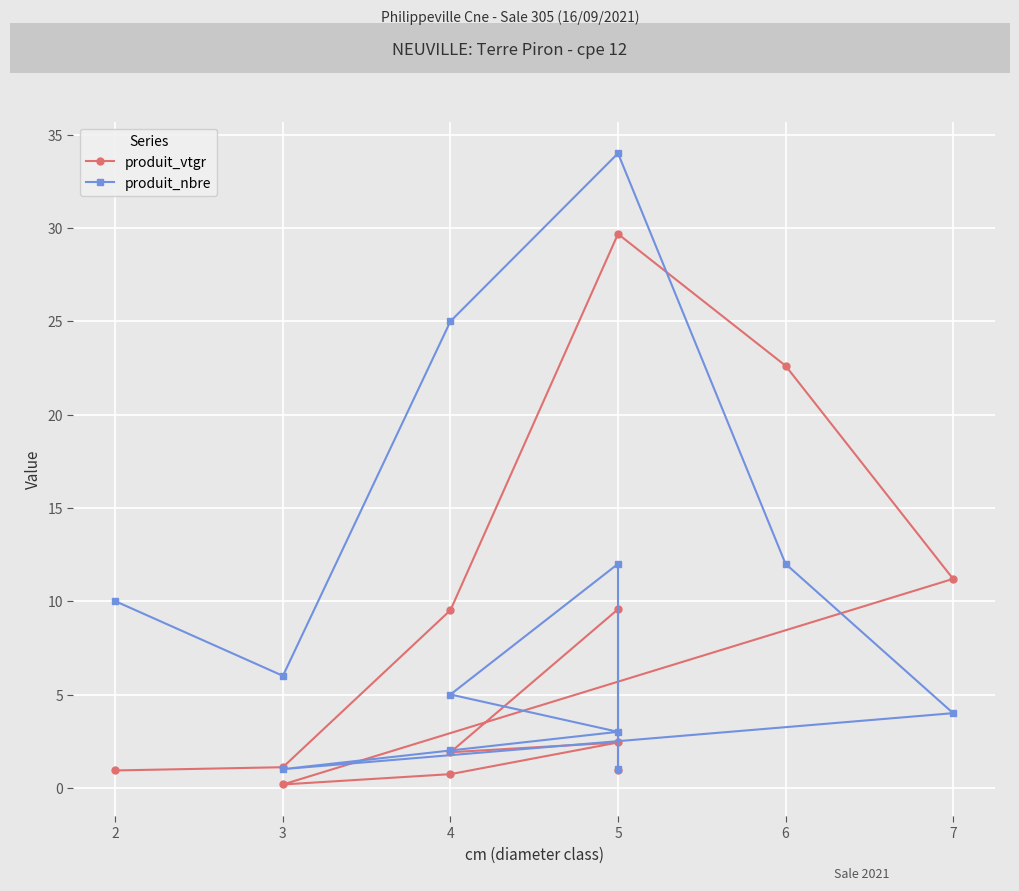

What is the average value of the produit_vtgr series?

7.6